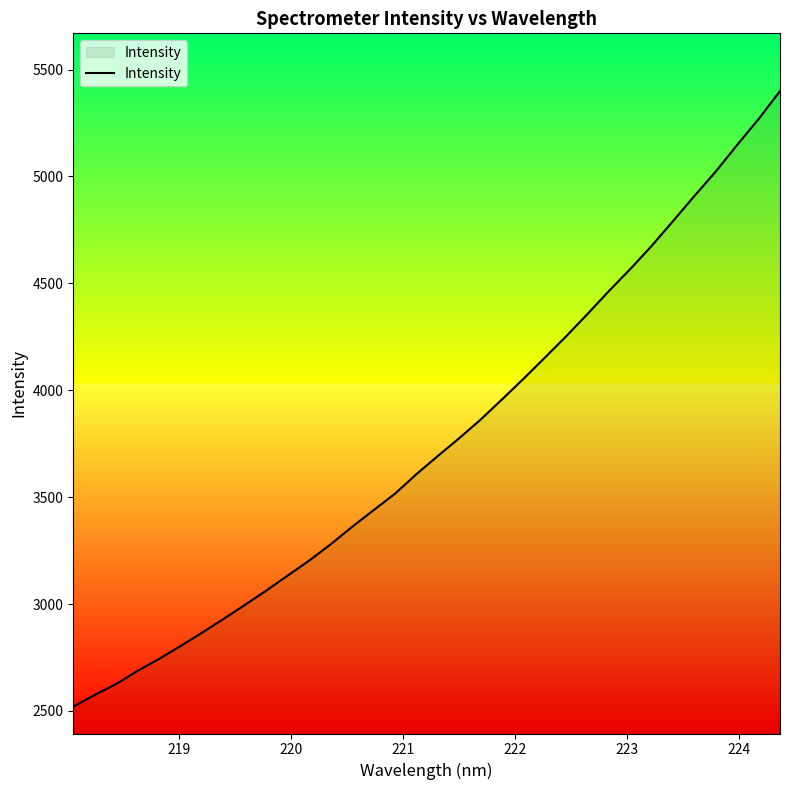

What is the minimum value shown in the chart?

2520.6